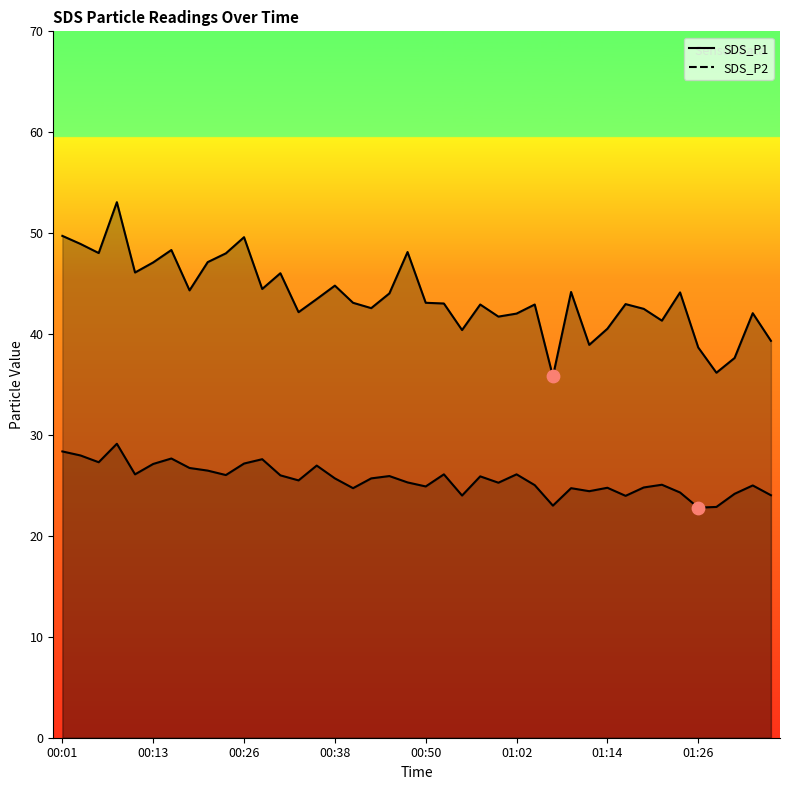

What are all the series names shown in the legend?

SDS_P1 line, SDS_P2 line